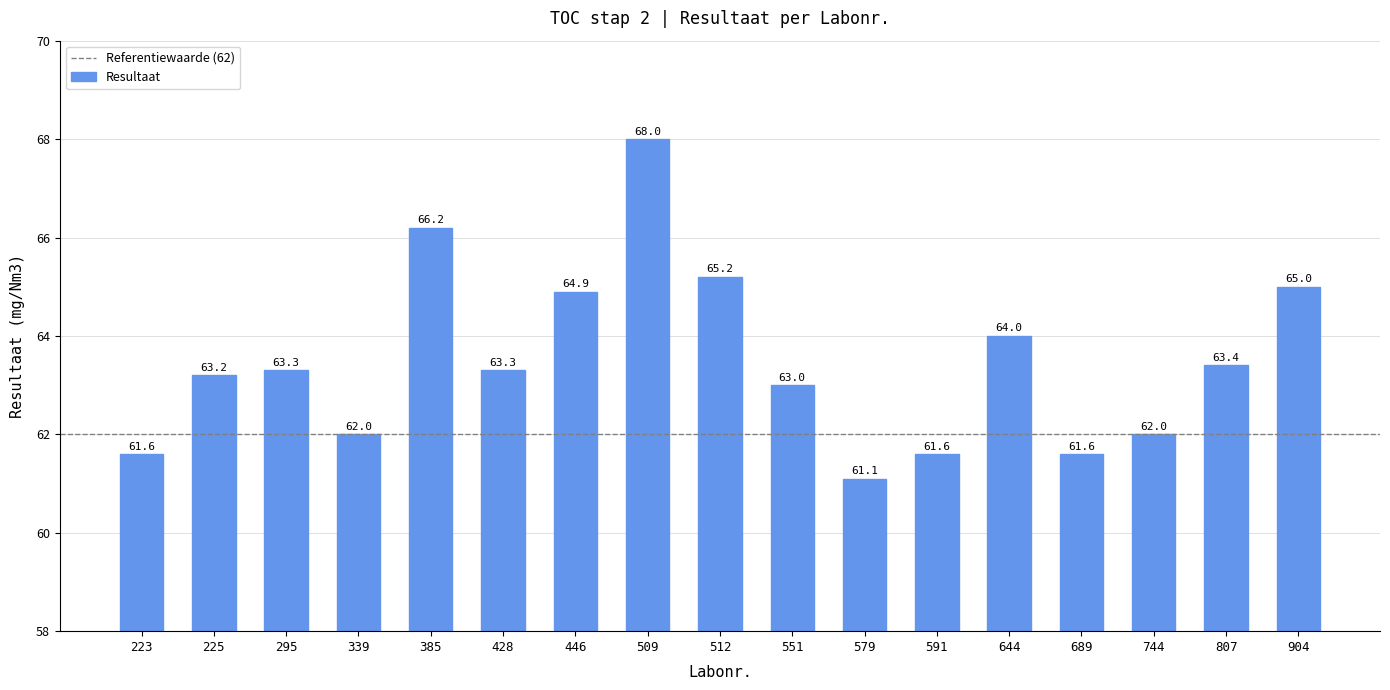

Reading left to right, what are all the values shown in this chart?

223=61.6	225=63.2	295=63.3	339=62.0	385=66.2	428=63.3	446=64.9	509=68.0	512=65.2	551=63.0	579=61.1	591=61.6	644=64.0	689=61.6	744=62.0	807=63.4	904=65.0